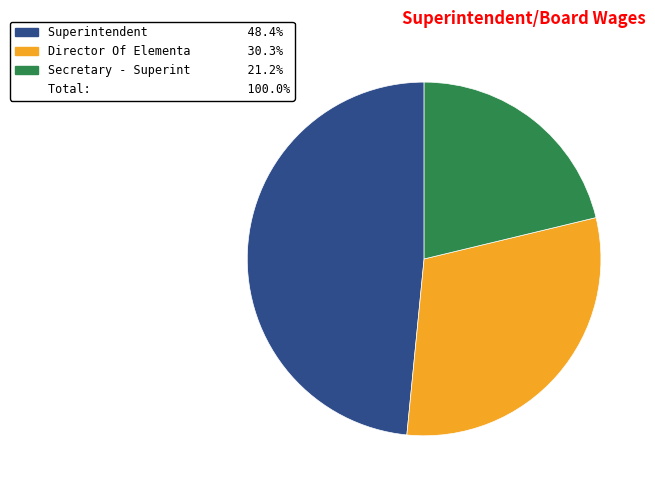

Is there any slice that represents more than half of the pie?

No